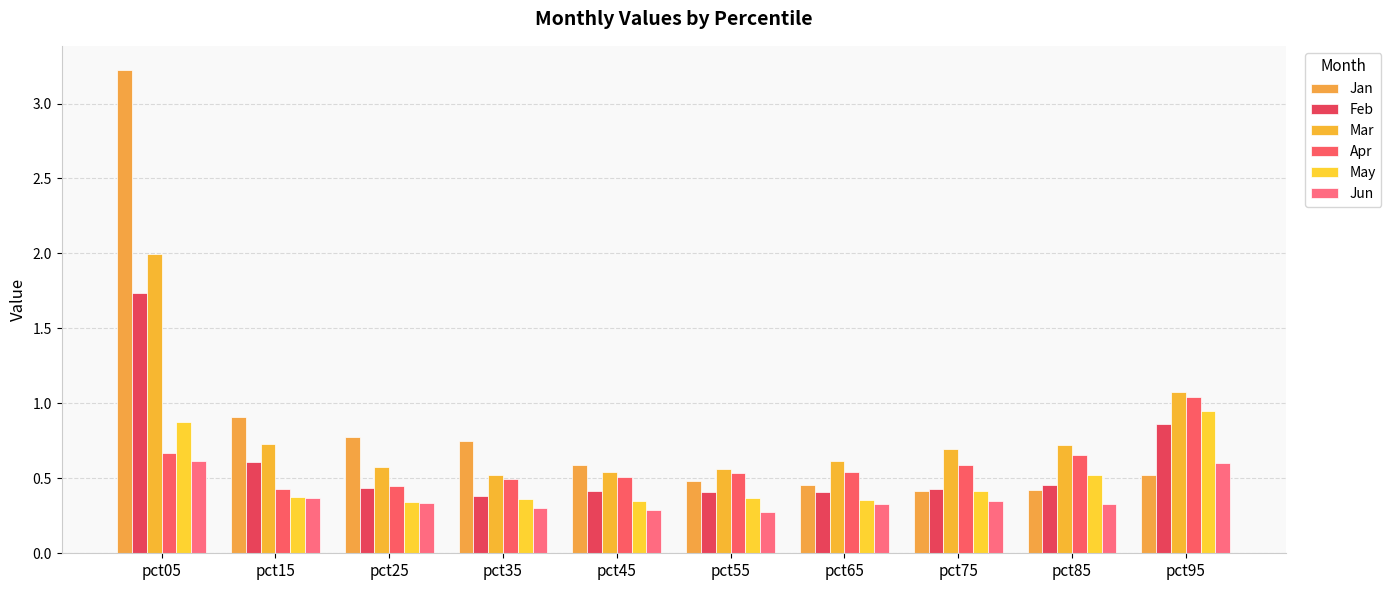

What is the sum of all May values?

4.9